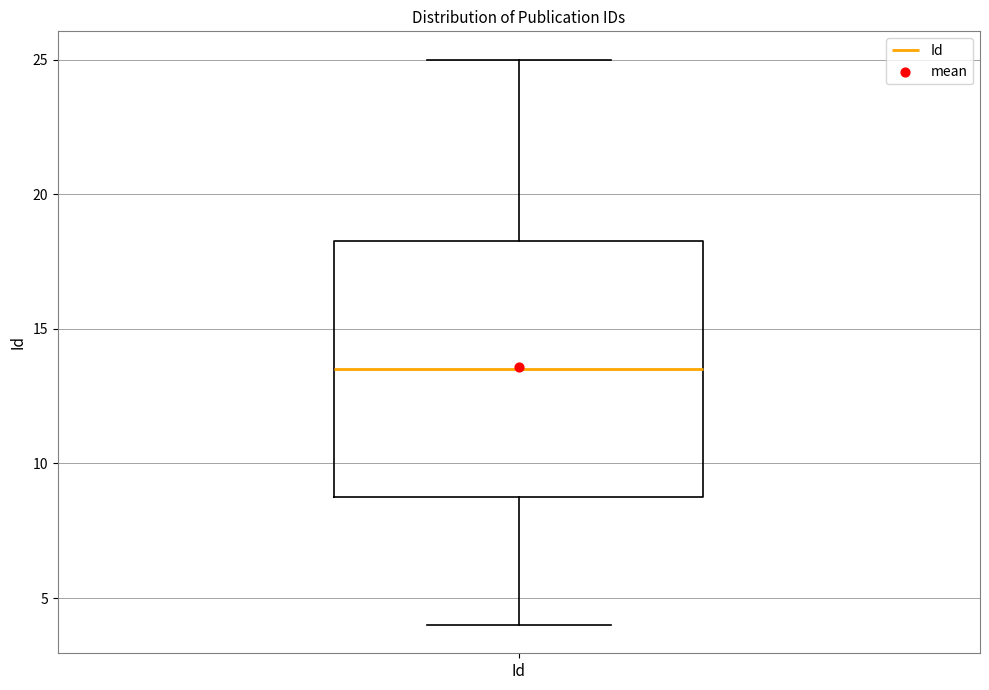

Read this box plot against the y-axis: the position of the median line, the range covered by the box, and the ends of both whiskers. The values are not printed on the chart, so give them approximately, as read against the axis.

median 13.5, box 9.0 to 18.5, whiskers 4.0 to 25.0